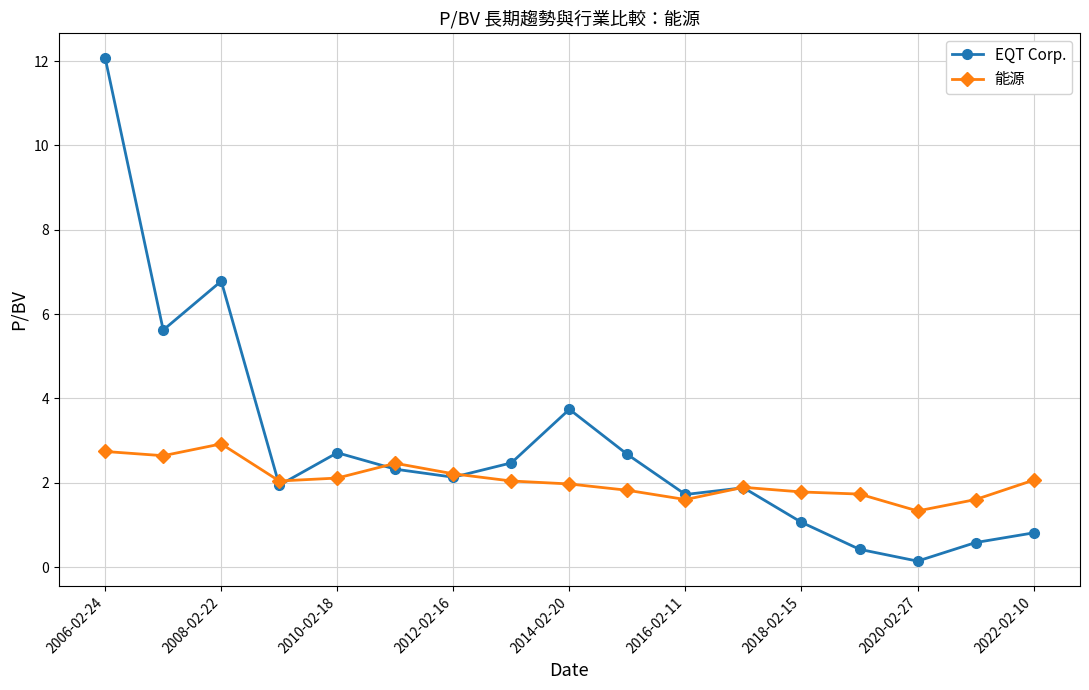

Which series has the widest spread of values?

EQT Corp.